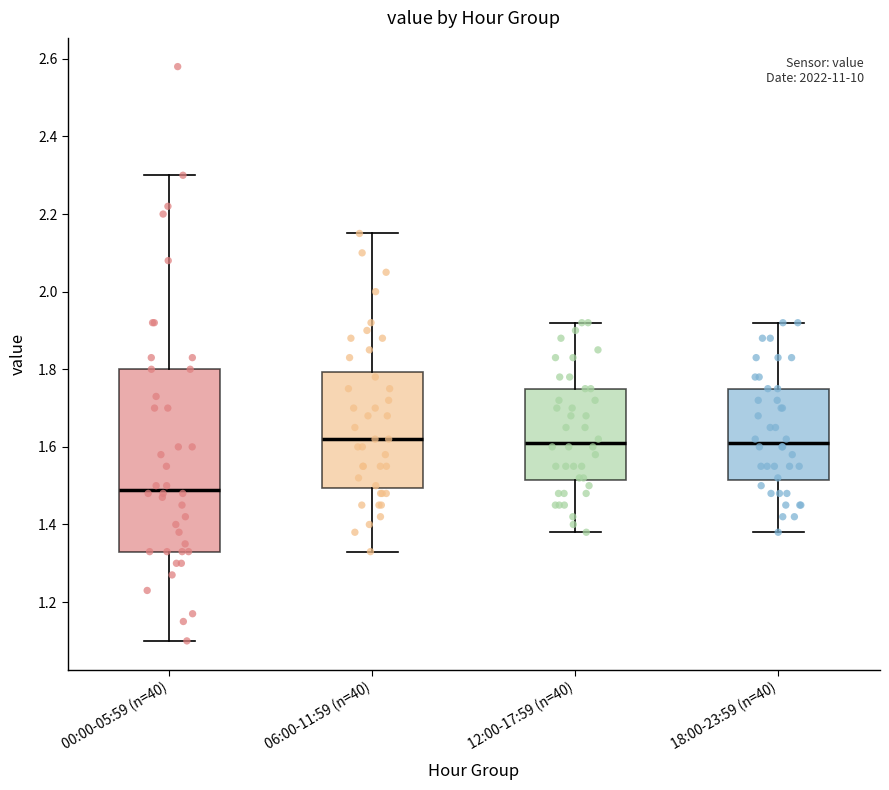

Reading left to right, transcribe this box plot: for each box, give where its median line is, the range the box spans, and where its two whiskers end, as read against the y-axis. The values are not printed on the chart, so give them approximately, as read against the axis.

00:00-05:59 (n=40): median 1.50, box 1.34 to 1.80, whiskers 1.10 to 2.30
06:00-11:59 (n=40): median 1.62, box 1.50 to 1.80, whiskers 1.34 to 2.16
12:00-17:59 (n=40): median 1.62, box 1.52 to 1.76, whiskers 1.38 to 1.92
18:00-23:59 (n=40): median 1.62, box 1.52 to 1.76, whiskers 1.38 to 1.92